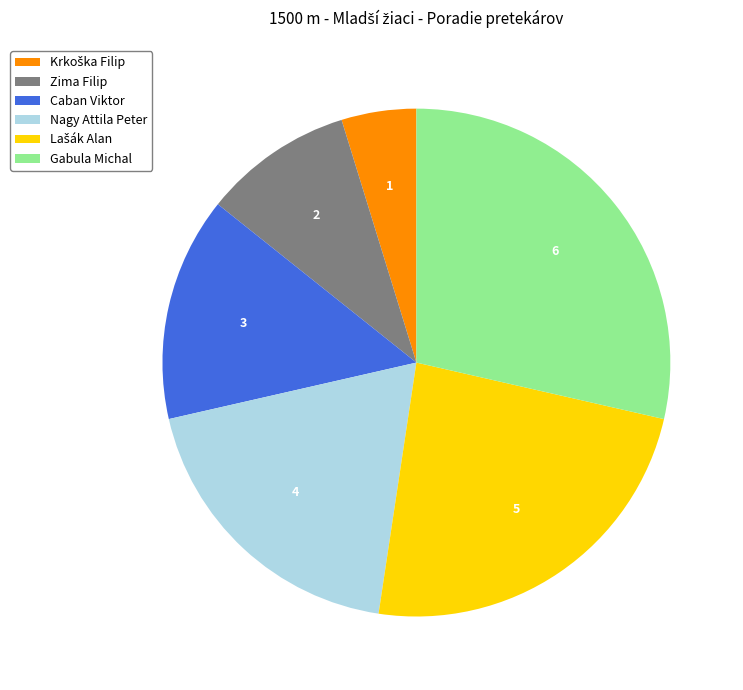

How many segments does this pie chart have?

6